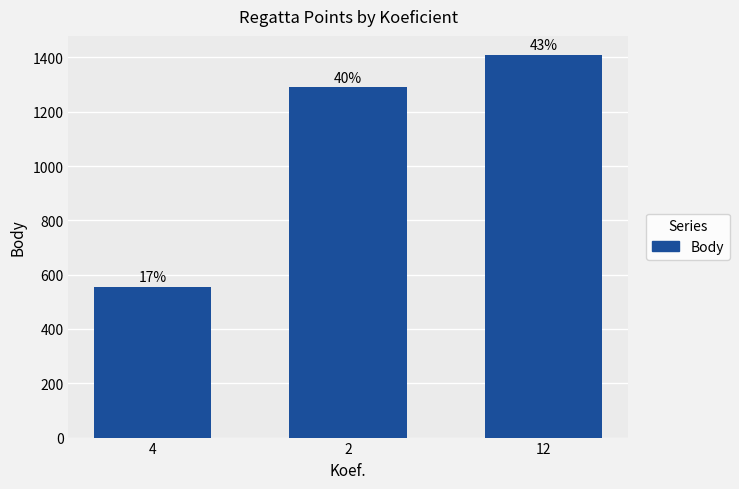

Reading right to left, what are all the values shown in this chart?

1409	1290	555